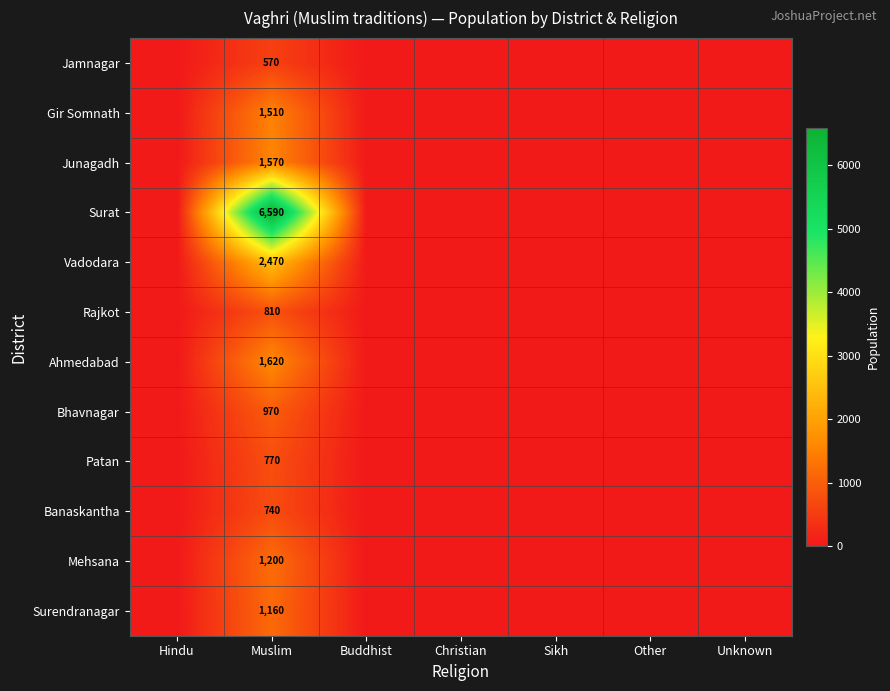

At Muslim, list the series in order from smallest to largest.

Jamnagar, Banaskantha, Patan, Rajkot, Bhavnagar, Surendranagar, Mehsana, Gir Somnath, Junagadh, Ahmedabad, Vadodara, Surat